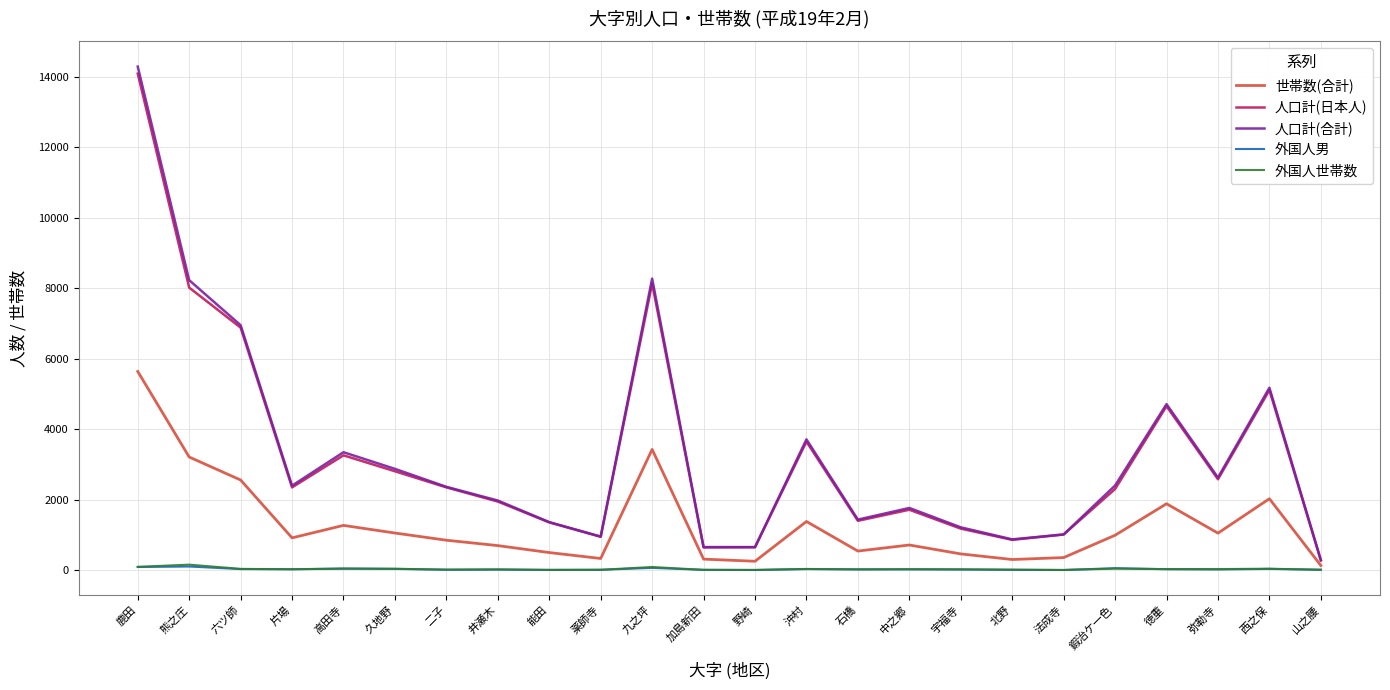

Which series has the largest range (max minus min)?

人口計(合計)